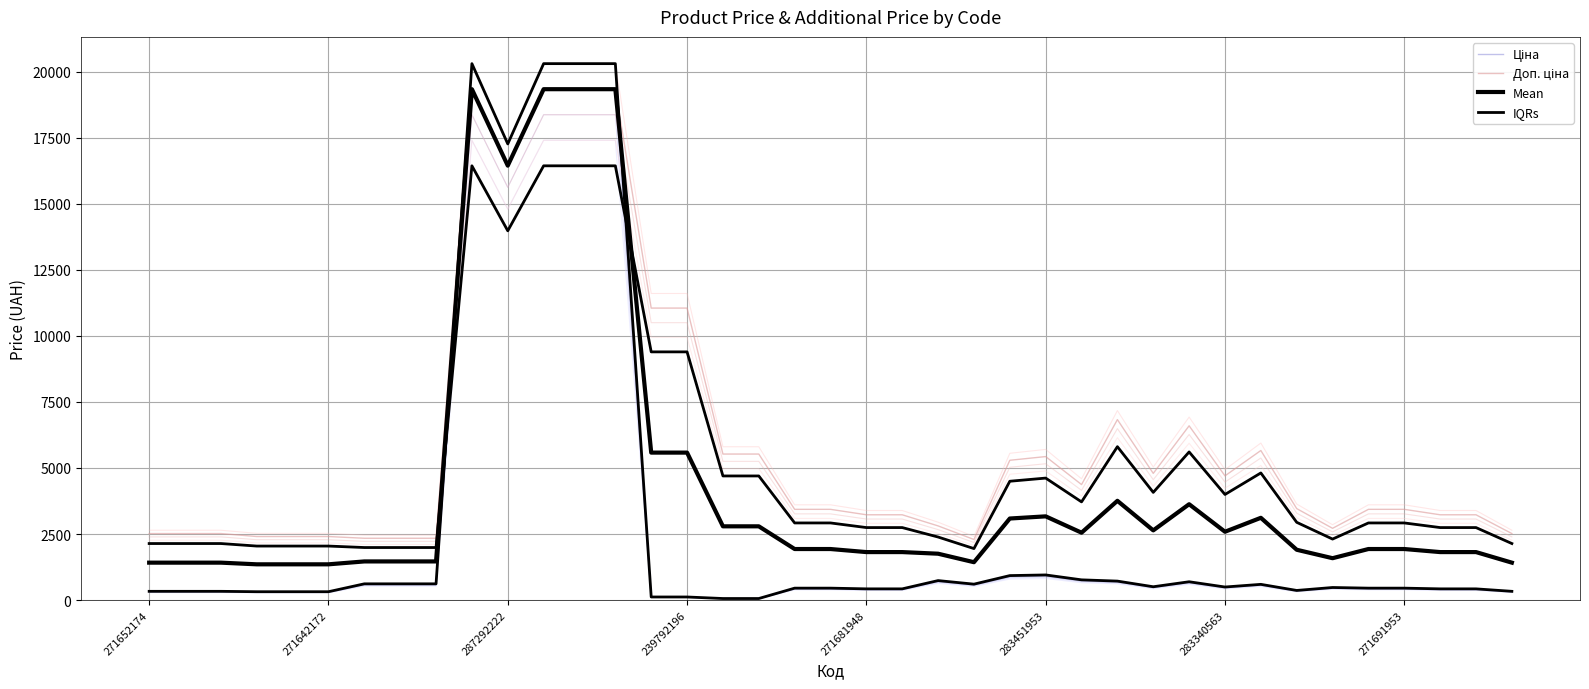

What are all the series names shown in the legend?

Ціна, Доп. ціна, Mean, IQRs